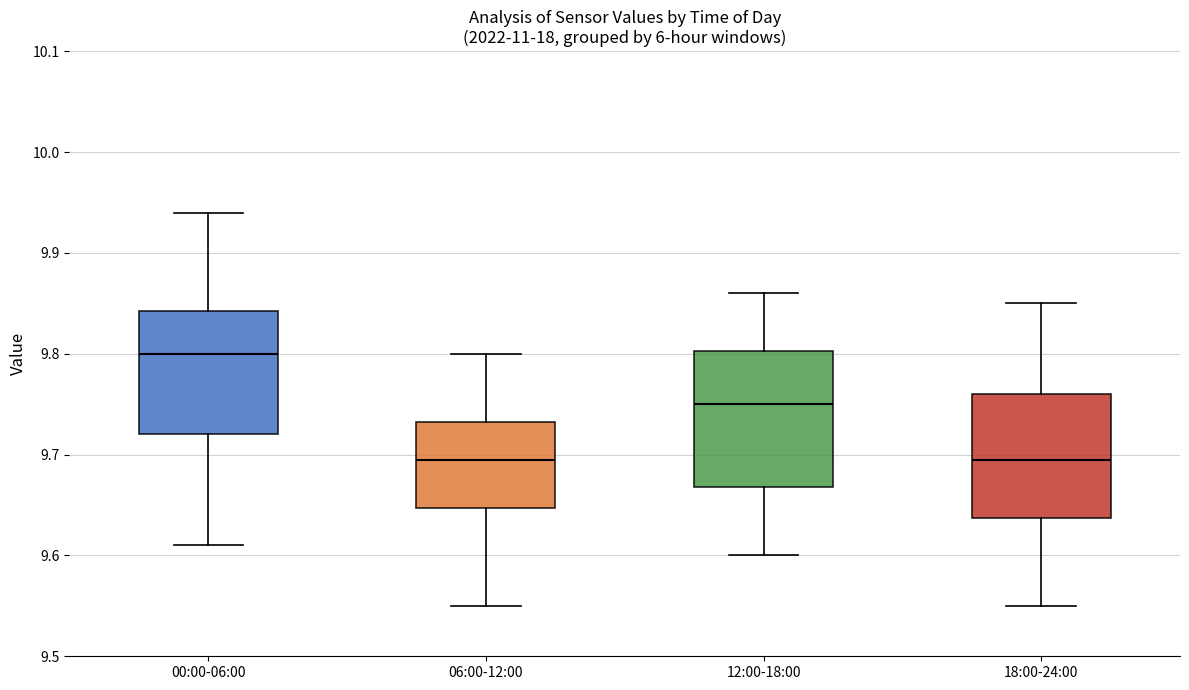

Comparing the boxes themselves (not the whiskers), which one is the tallest?

12:00-18:00